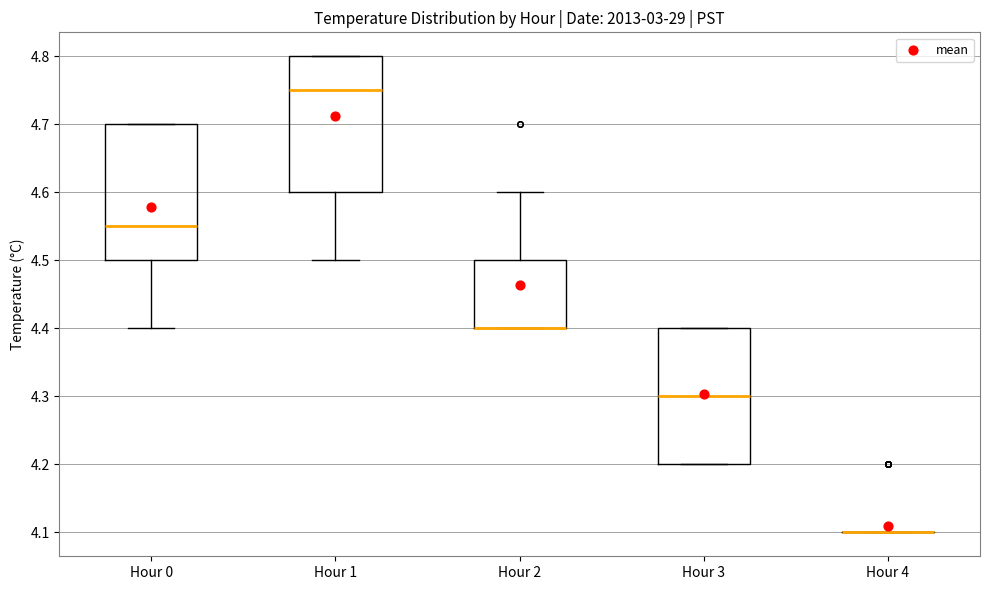

Reading left to right, read every box against the y-axis: the position of its median line, the range the box covers, and the ends of its whiskers. The values are not printed on the chart, so give them approximately, as read against the axis.

Hour 0: median 4.55, box 4.50 to 4.70, whiskers 4.40 to 4.70
Hour 1: median 4.75, box 4.60 to 4.80, whiskers 4.50 to 4.80
Hour 2: median 4.40 (drawn on the box's lower edge), box 4.40 to 4.50, whiskers 4.40 to 4.60
Hour 3: median 4.30, box 4.20 to 4.40, whiskers 4.20 to 4.40
Hour 4: box collapsed to a line at 4.10, whiskers 4.10 to 4.10